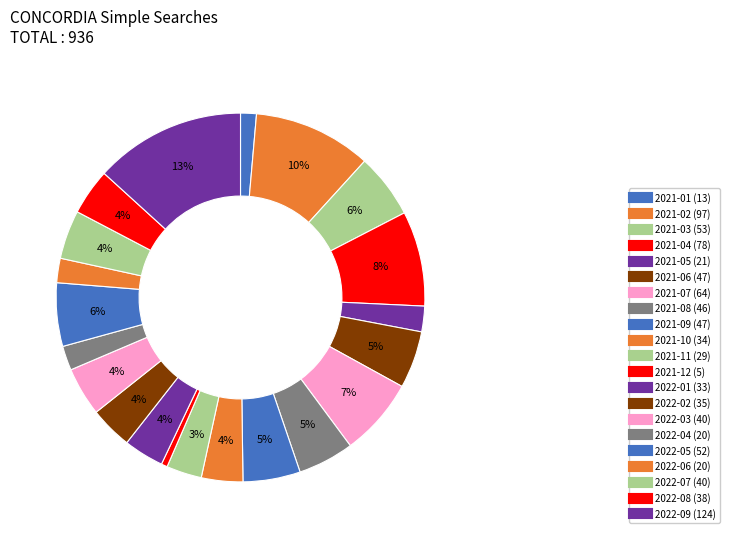

What is the ratio of the value at 2022-06 to the value at 2021-11?

0.7